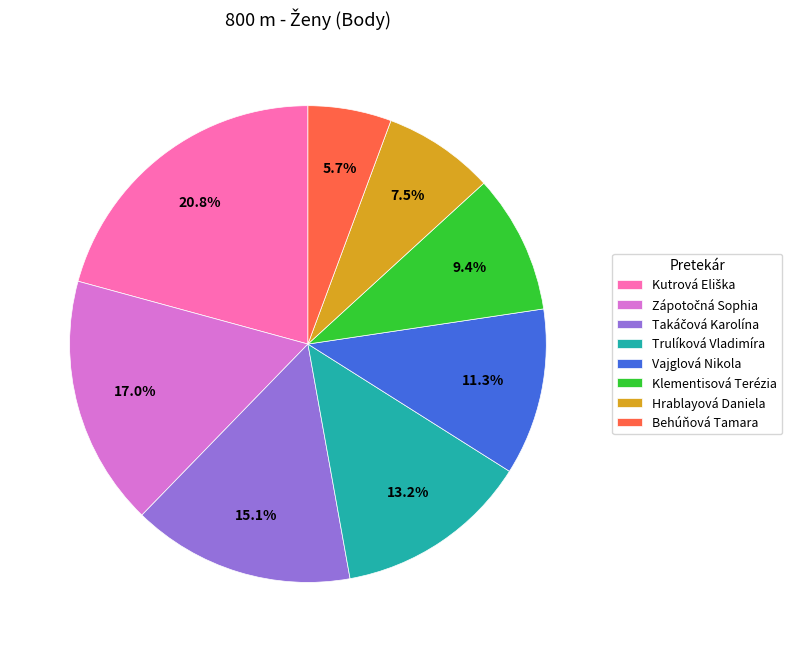

Count the number of slices in the pie.

8